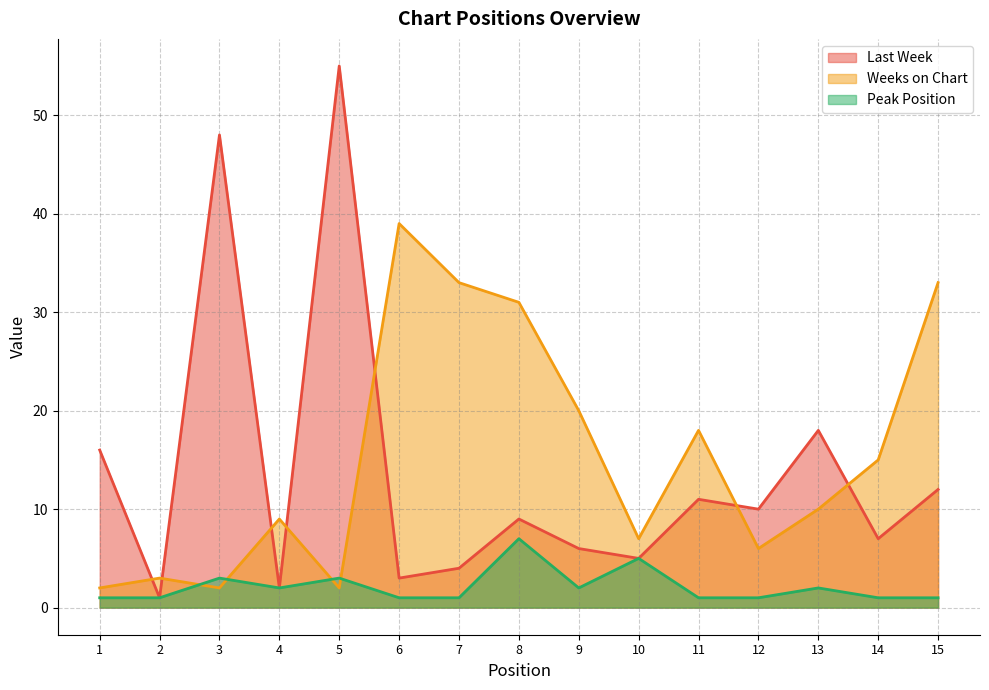

Reading right to left, transcribe all the data shown in this chart.

Last Week: 12	7	18	10	11	5	6	9	4	3	55	2	48	1	16
Weeks on Chart: 33	15	10	6	18	7	20	31	33	39	2	9	2	3	2
Peak Position: 1	1	2	1	1	5	2	7	1	1	3	2	3	1	1